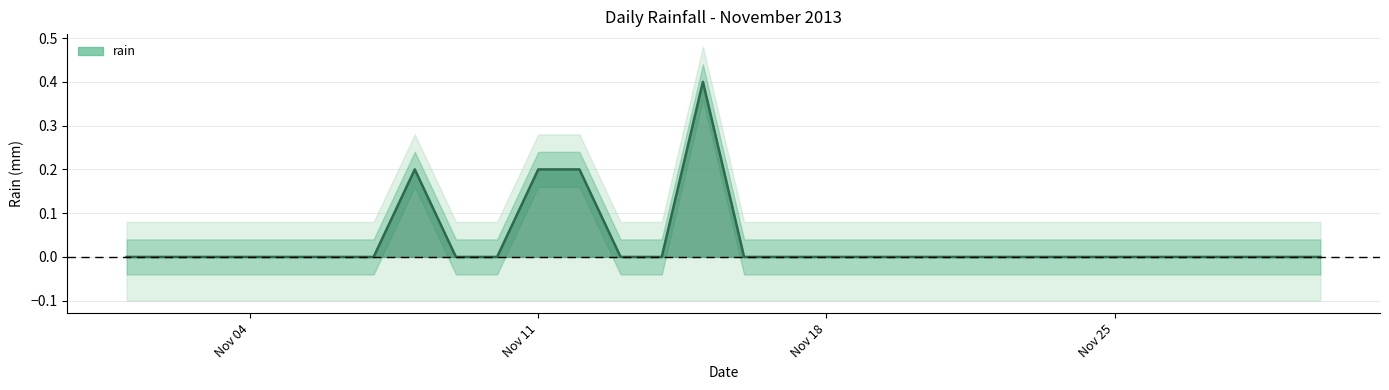

Count the values in the range 0 to 1.

30